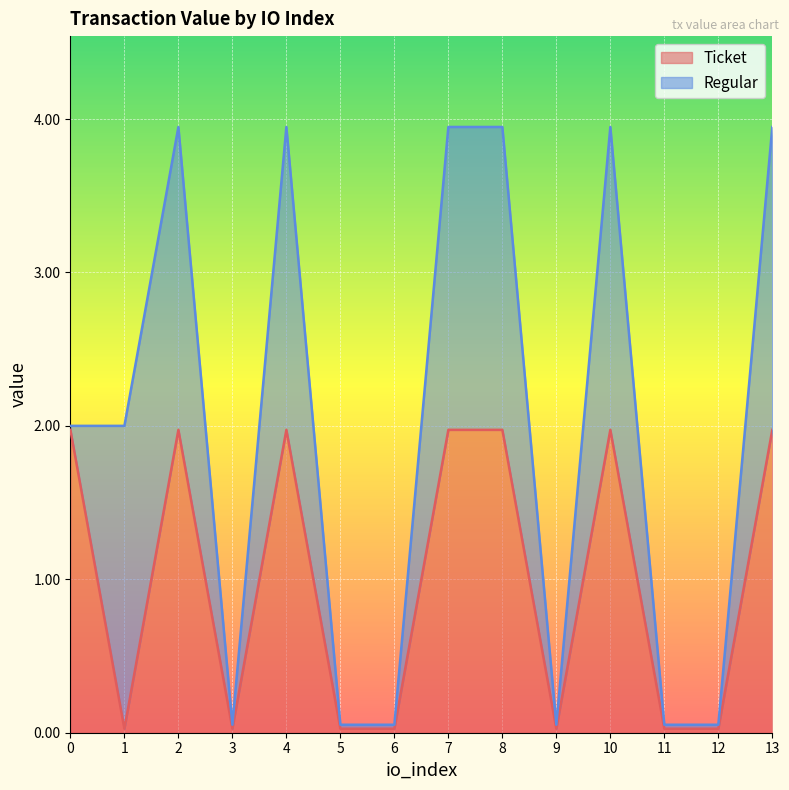

True or false: the data has more than 1 interior local peaks.

True